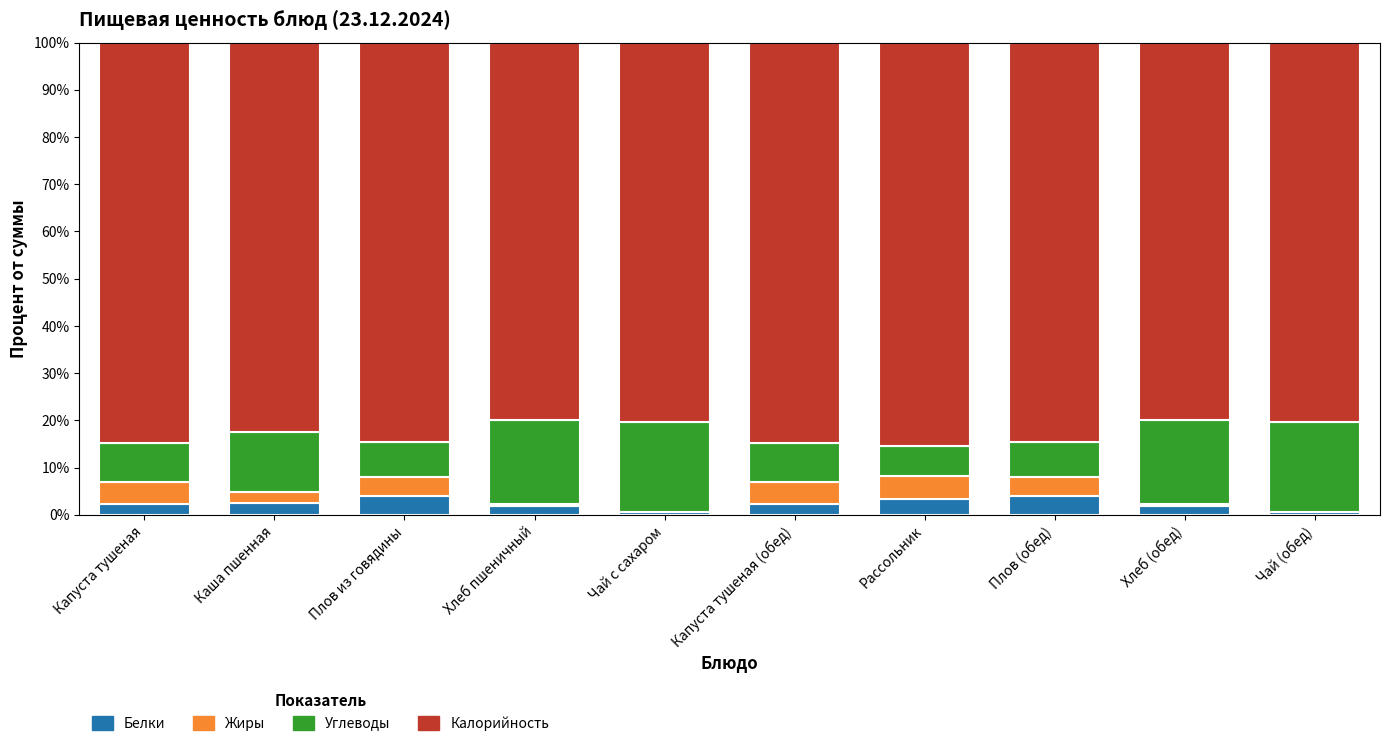

What is the sum of all Белки values?

23.3